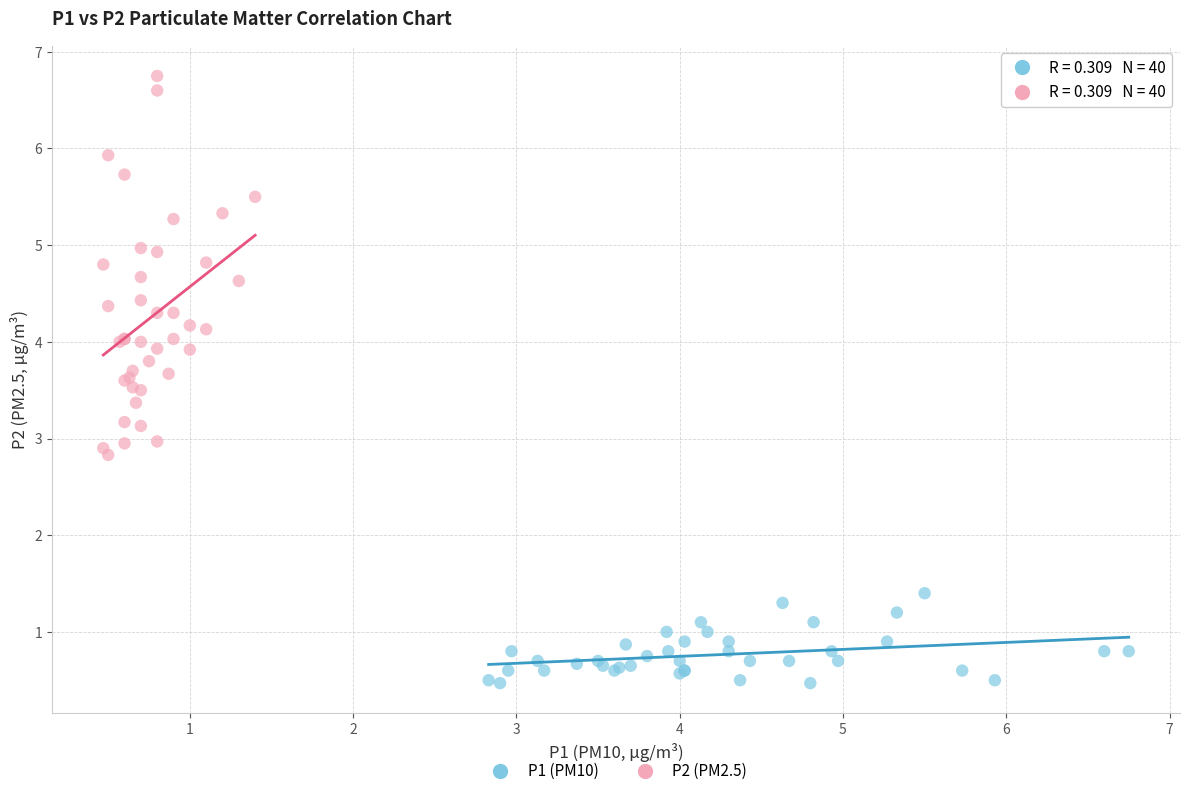

Which series reaches the minimum Y coordinate?

P1 (PM10)